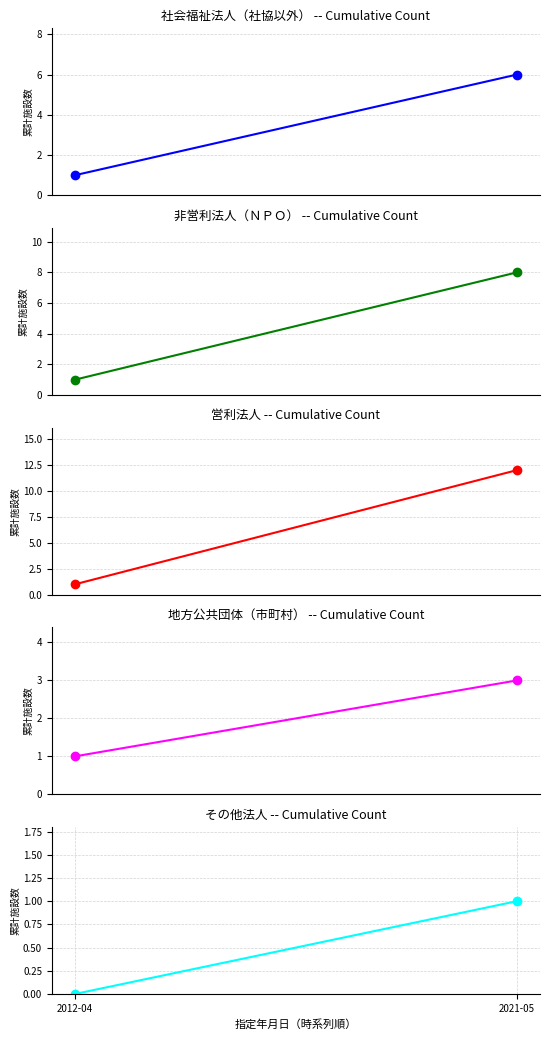

How many values in the 社会福祉法人（社協以外） series are below 6?

1